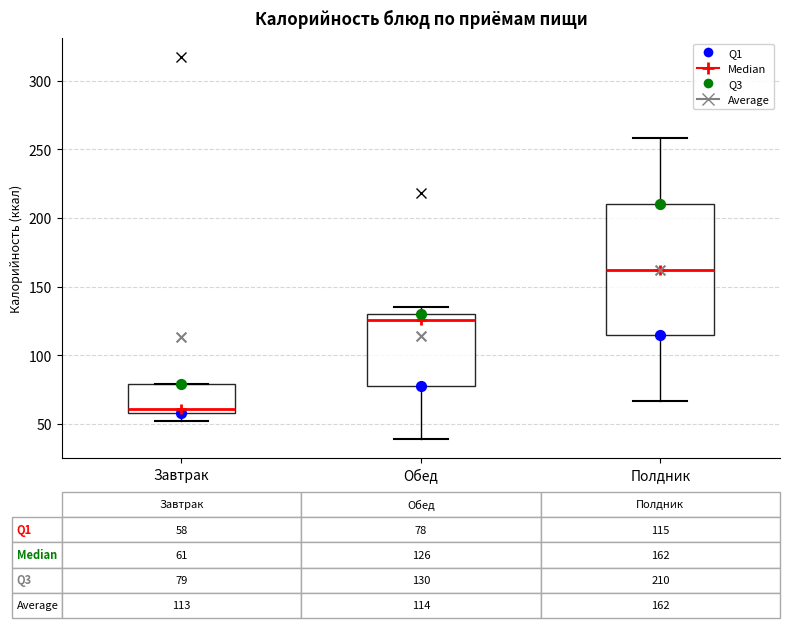

Comparing the boxes themselves (not the whiskers), which one is the tallest?

Полдник